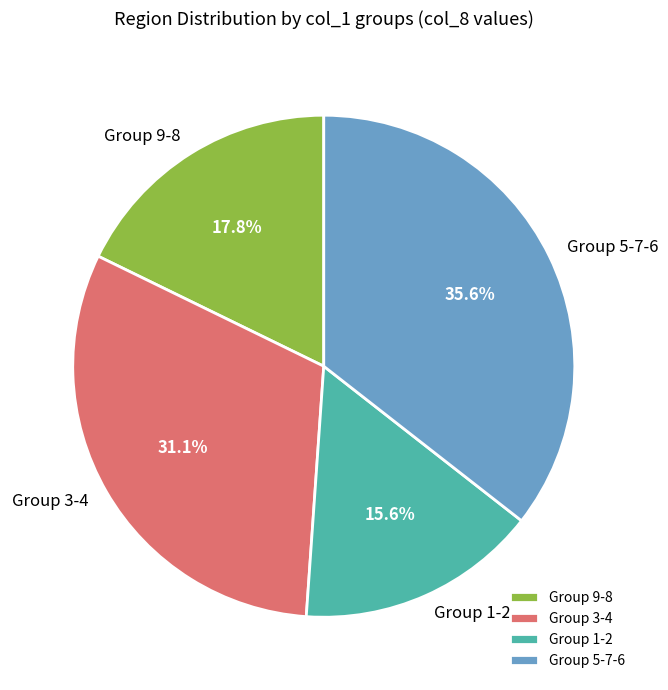

What is the ratio of the value at Group 1-2 to the value at Group 9-8?

0.9